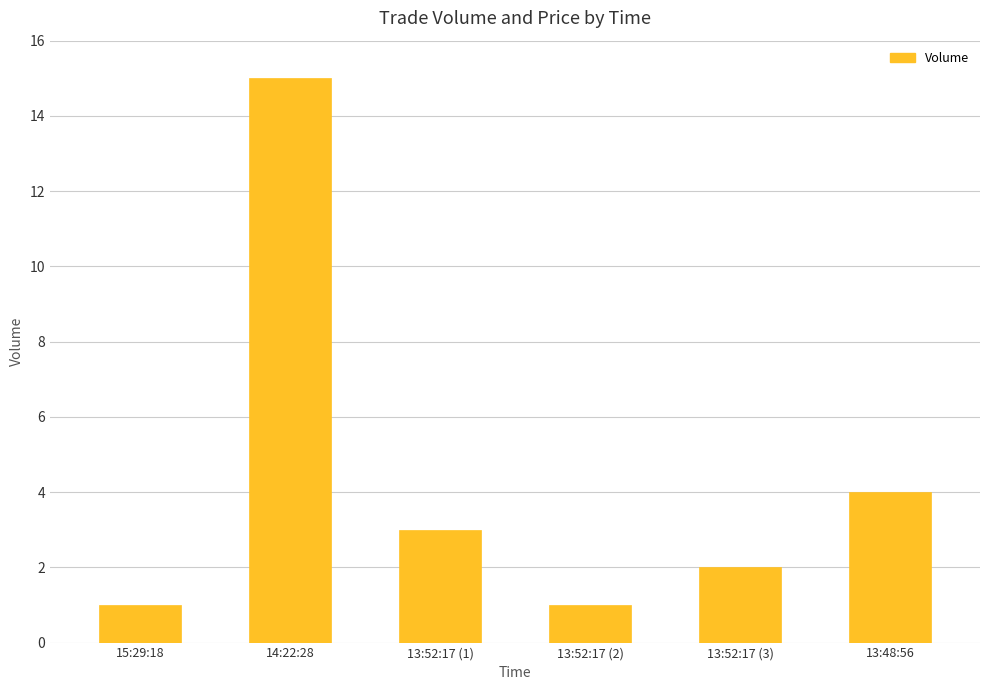

What is the maximum value shown in the chart?

15